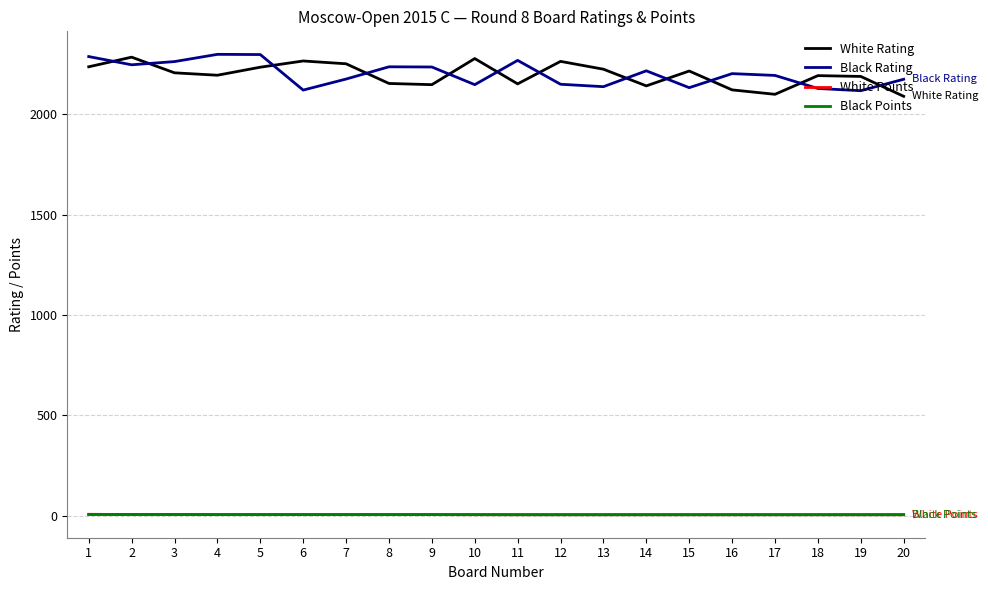

True or false: Black Rating and Black Points cross at least once.

False